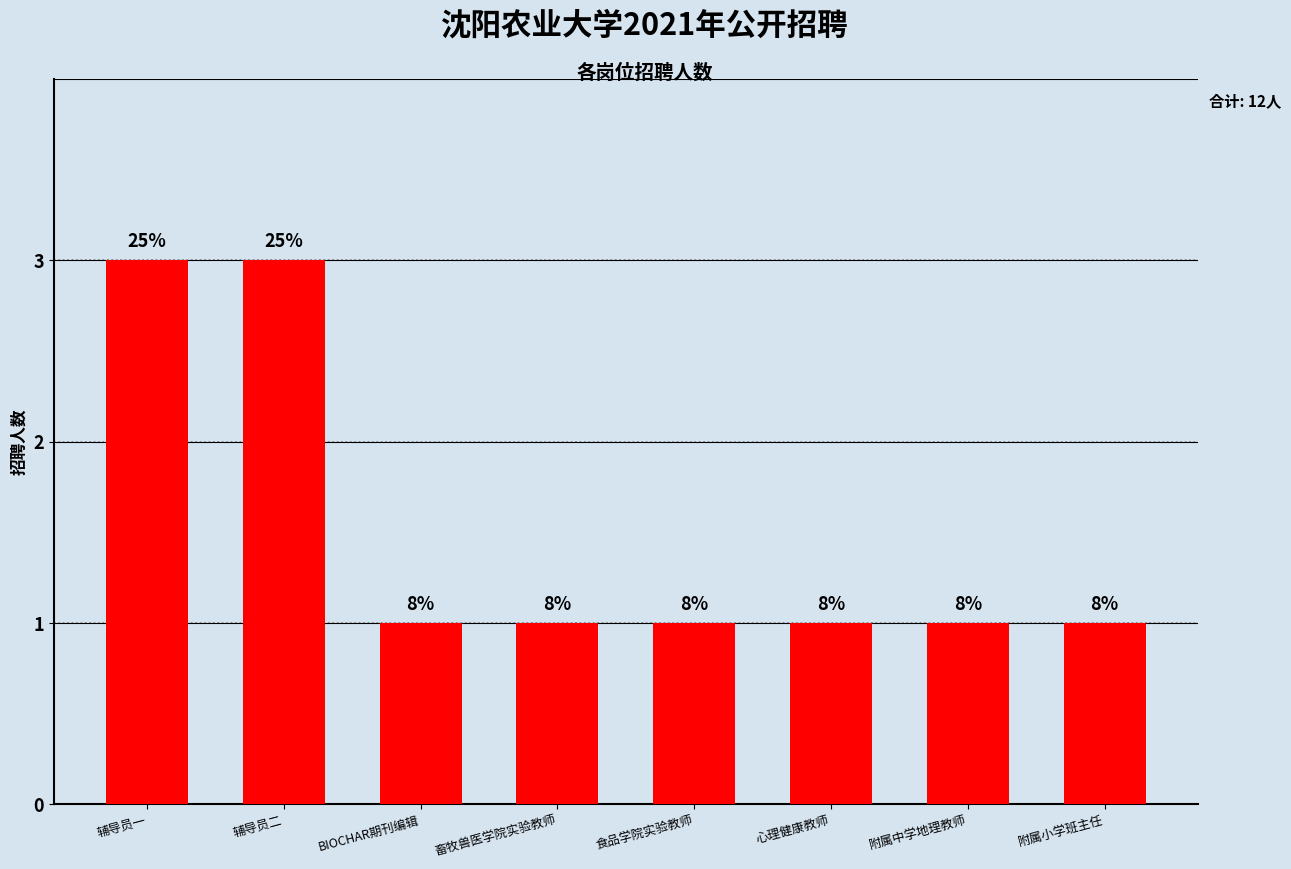

What value does the data have at 心理健康教师?

1